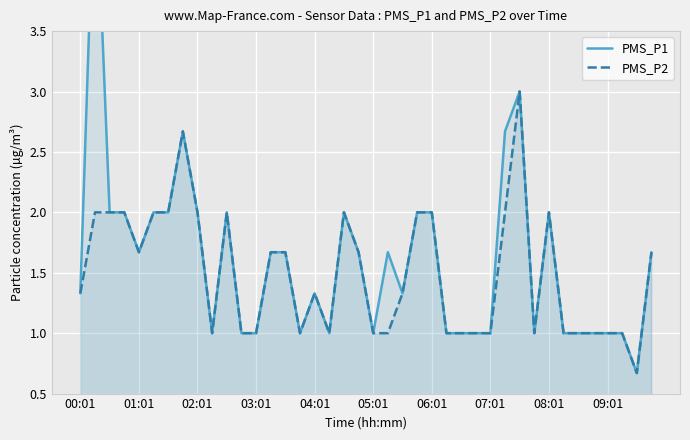

At how many categories does at least one series exceed 3?

1